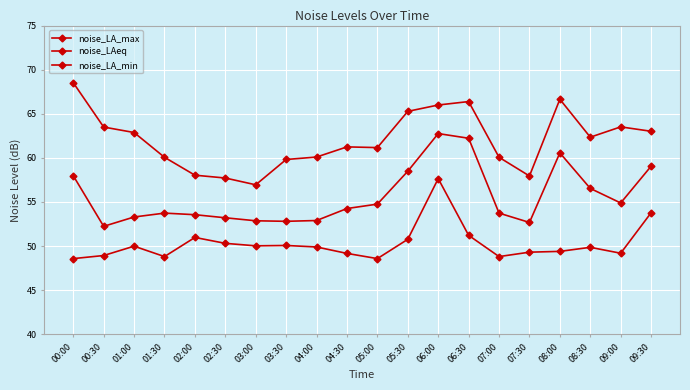

How many data points in noise_LA_max are above 62?

10